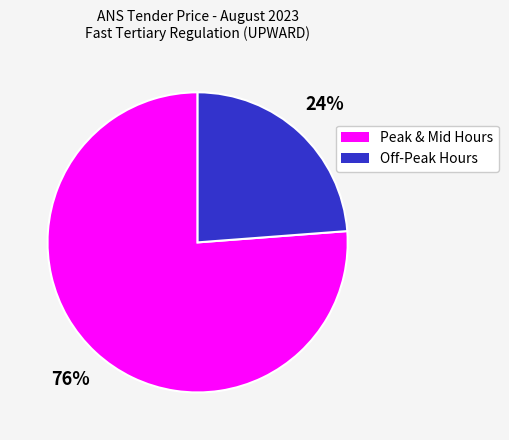

To the nearest percent, what is the difference between the largest and smallest slice percentages?

52%